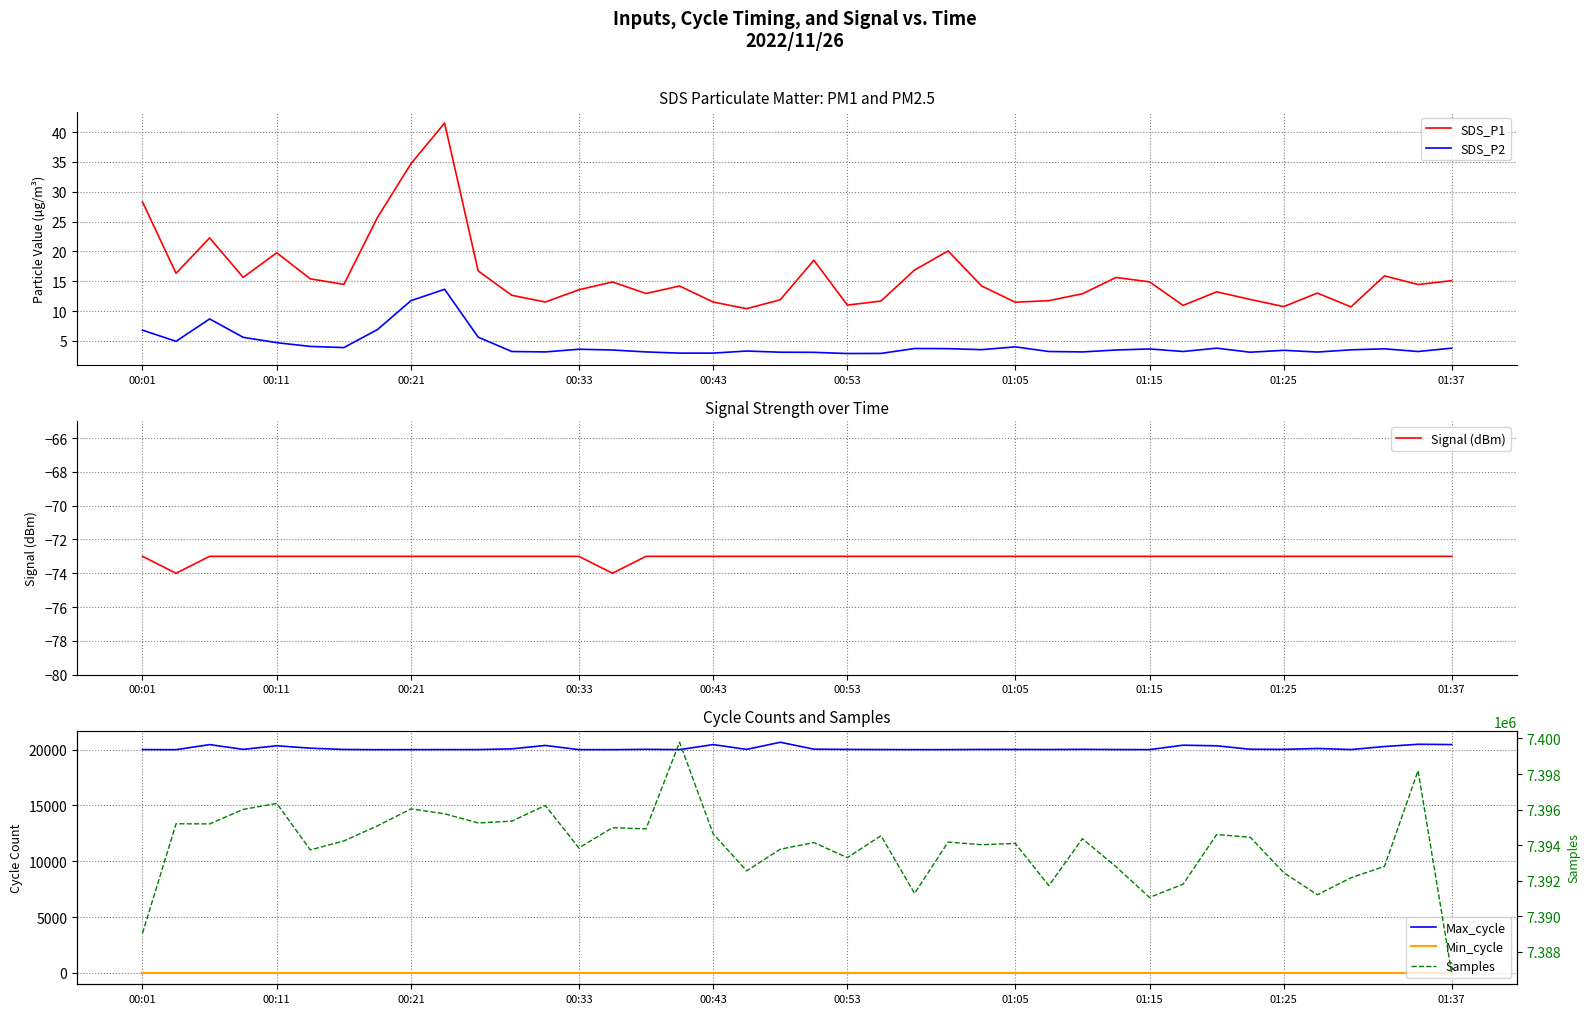

The Signal (dBm) series shows -104.4 at 23. True or false?

False